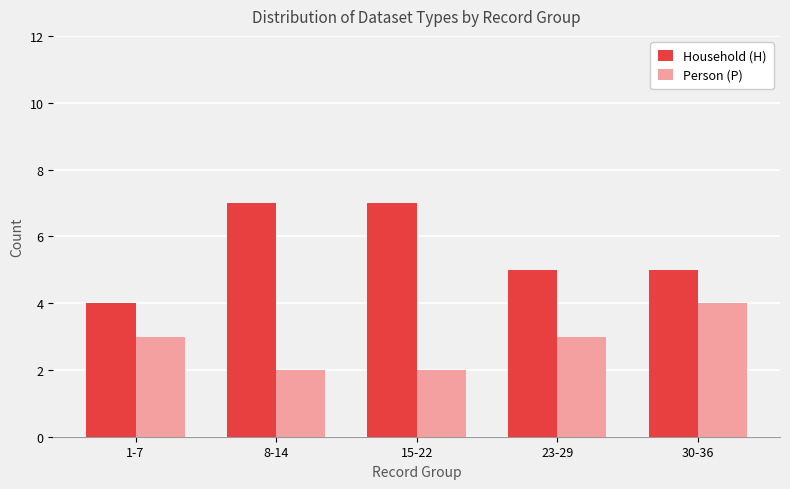

Which series has the widest spread of values?

Household (H)